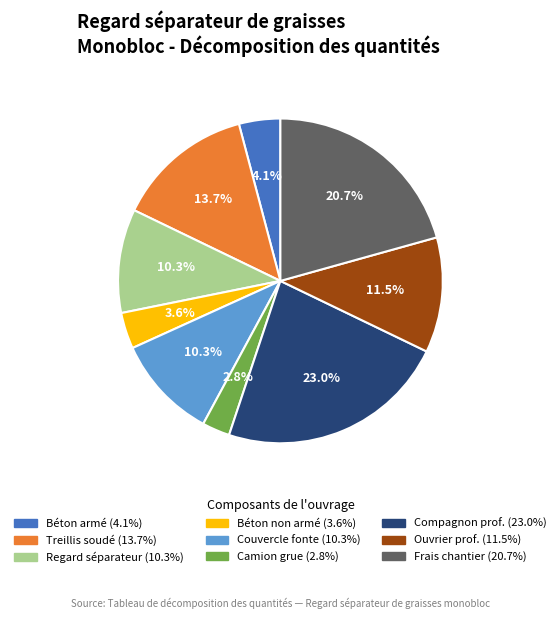

To the nearest percent, what is the average slice percentage?

11%